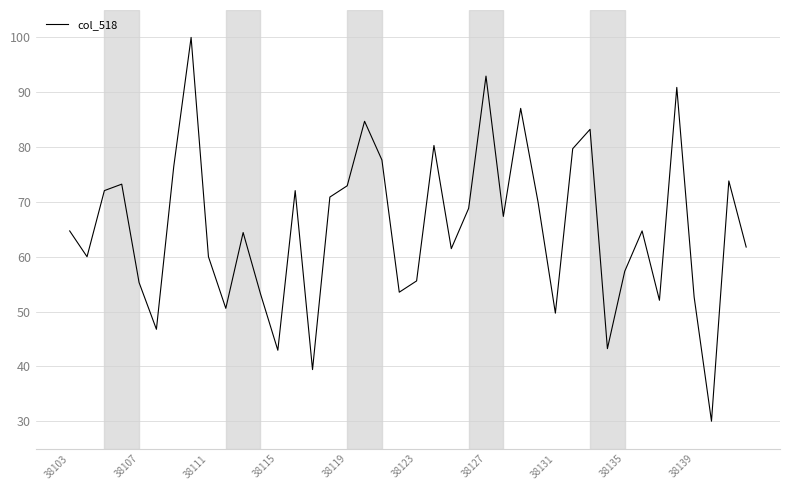

What is the smallest value displayed?

30.0